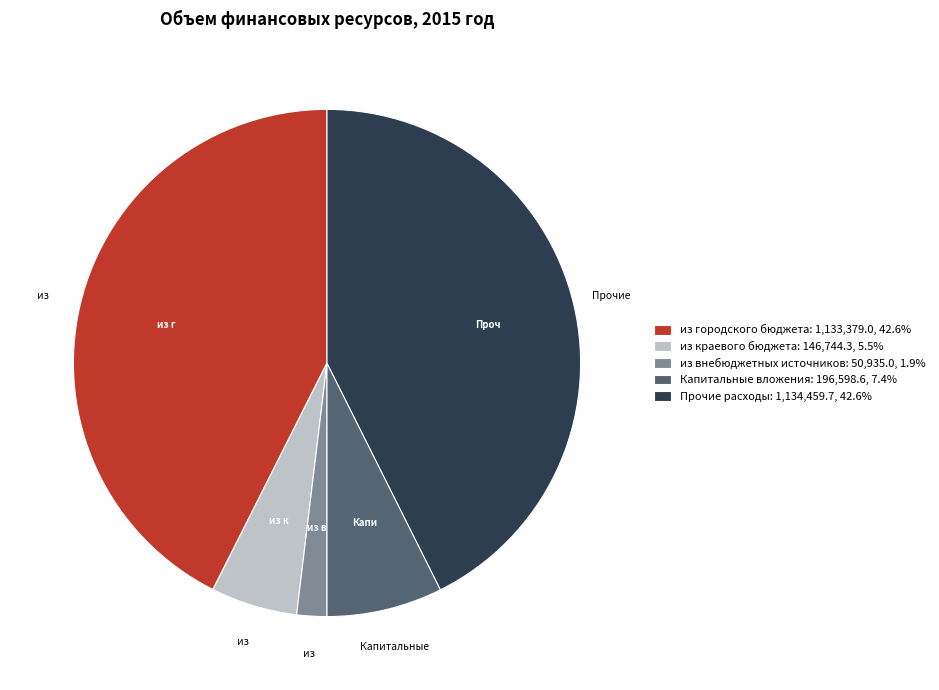

Combined, do из внебюджетных источников: 50,935.0, 1.9% and Прочие расходы: 1,134,459.7, 42.6% account for over 50%?

No